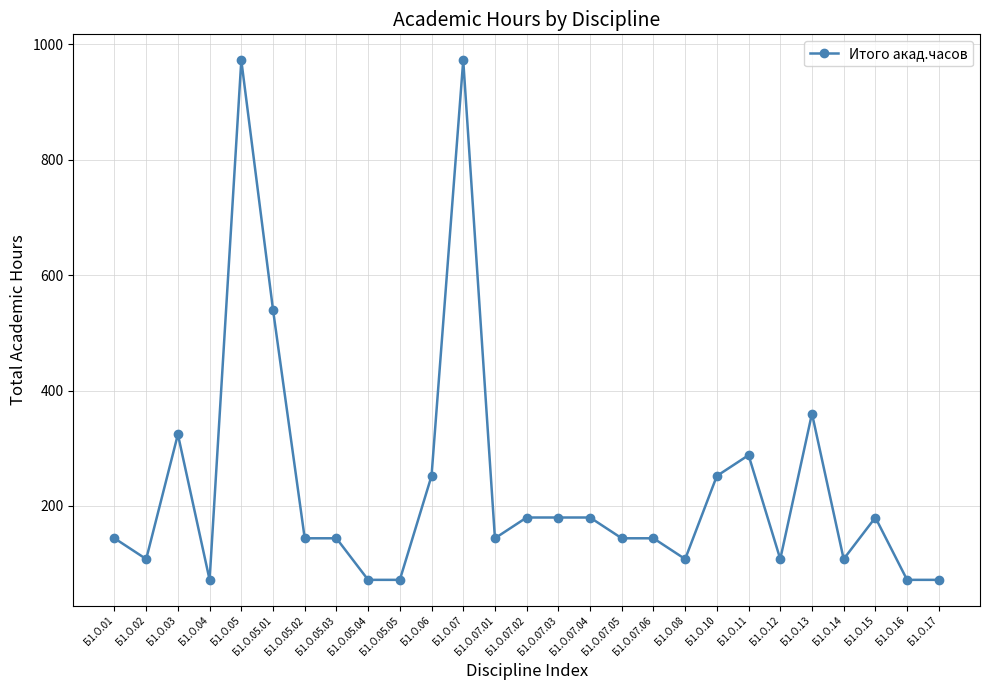

At which label is the value closest to 522?

Б1.О.05.01